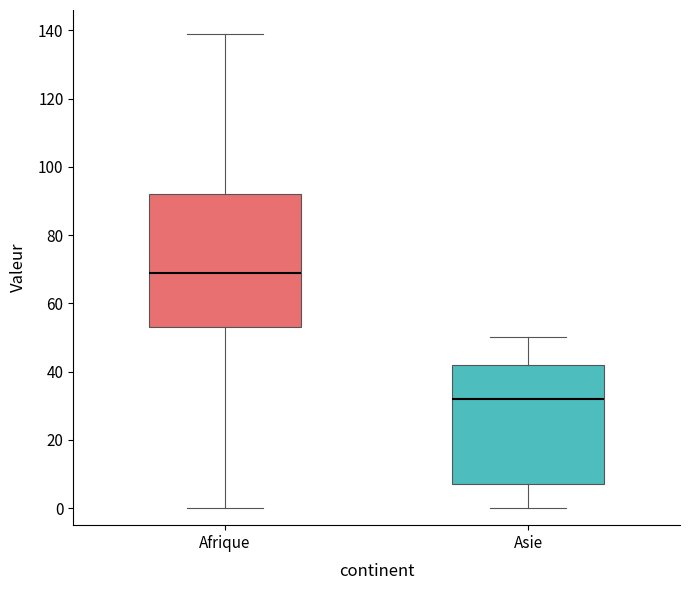

Where does the upper whisker of the box for Asie end on the y-axis? The values are not printed on the chart, so give them approximately, as read against the axis.

50